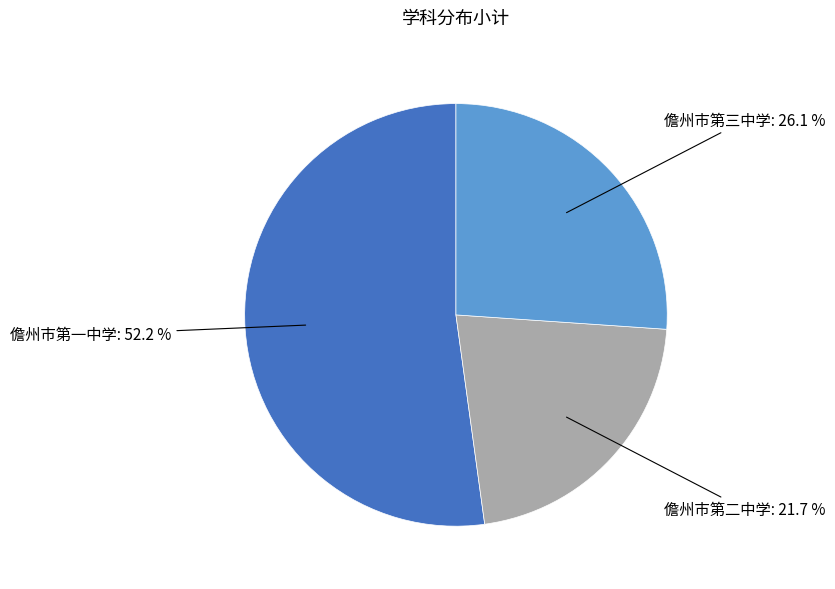

How many slices are in this pie chart?

3